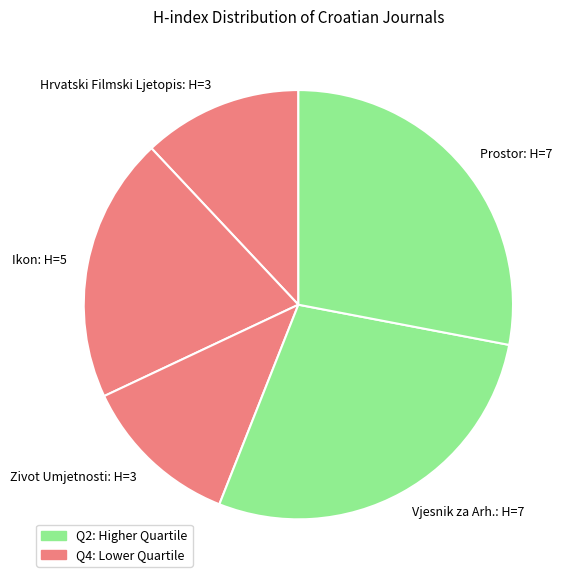

Is Ikon: H=5 the majority of the pie?

No